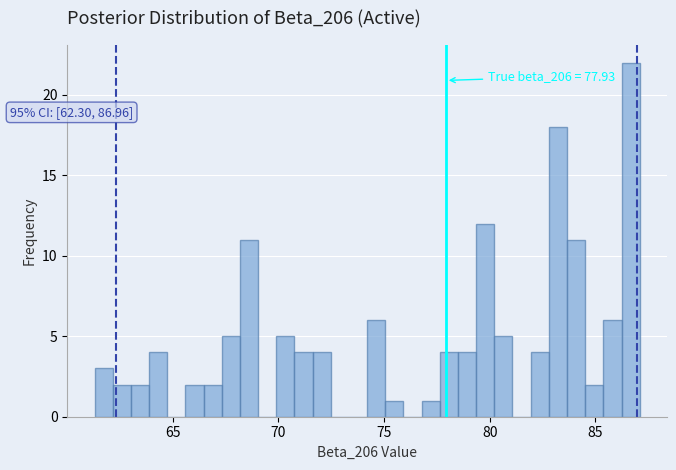

Read against the x-axis, roughly where is the centre of the tallest bar?

86.5